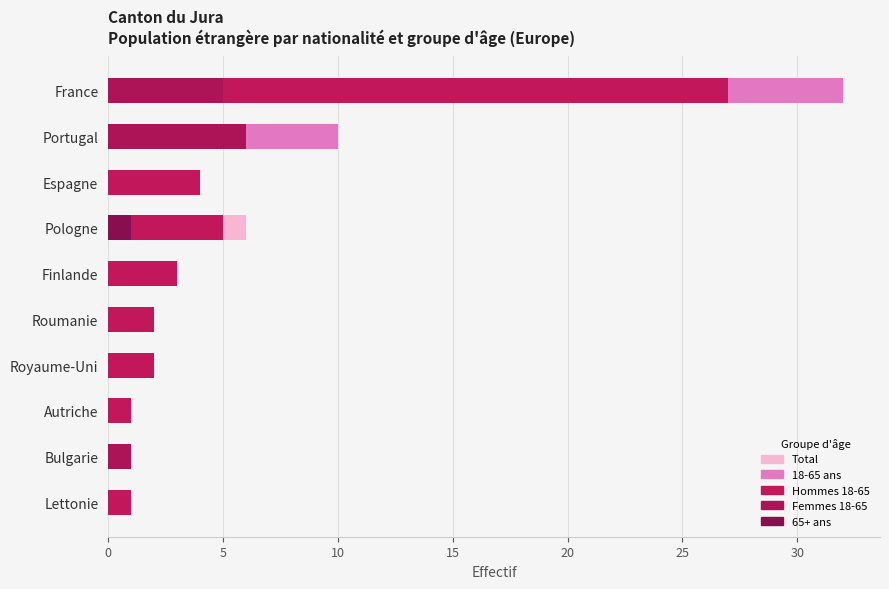

Reading left to right, list all the values displayed in this chart.

Total: 32	10	4	6	3	2	2	1	1	1
18-65 ans: 32	10	4	5	3	2	2	1	1	1
Hommes 18-65: 27	4	4	5	3	2	2	1	0	1
Femmes 18-65: 5	6	0	0	0	0	0	0	1	0
65+ ans: 0	0	0	1	0	0	0	0	0	0